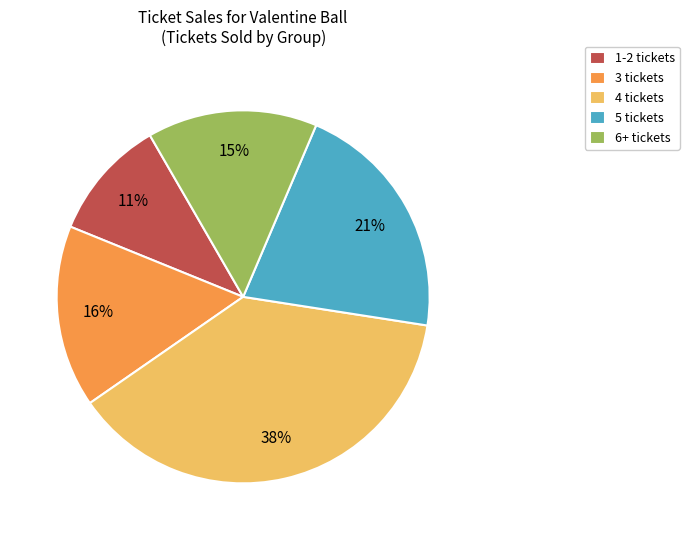

Is there any slice that represents more than half of the pie?

No